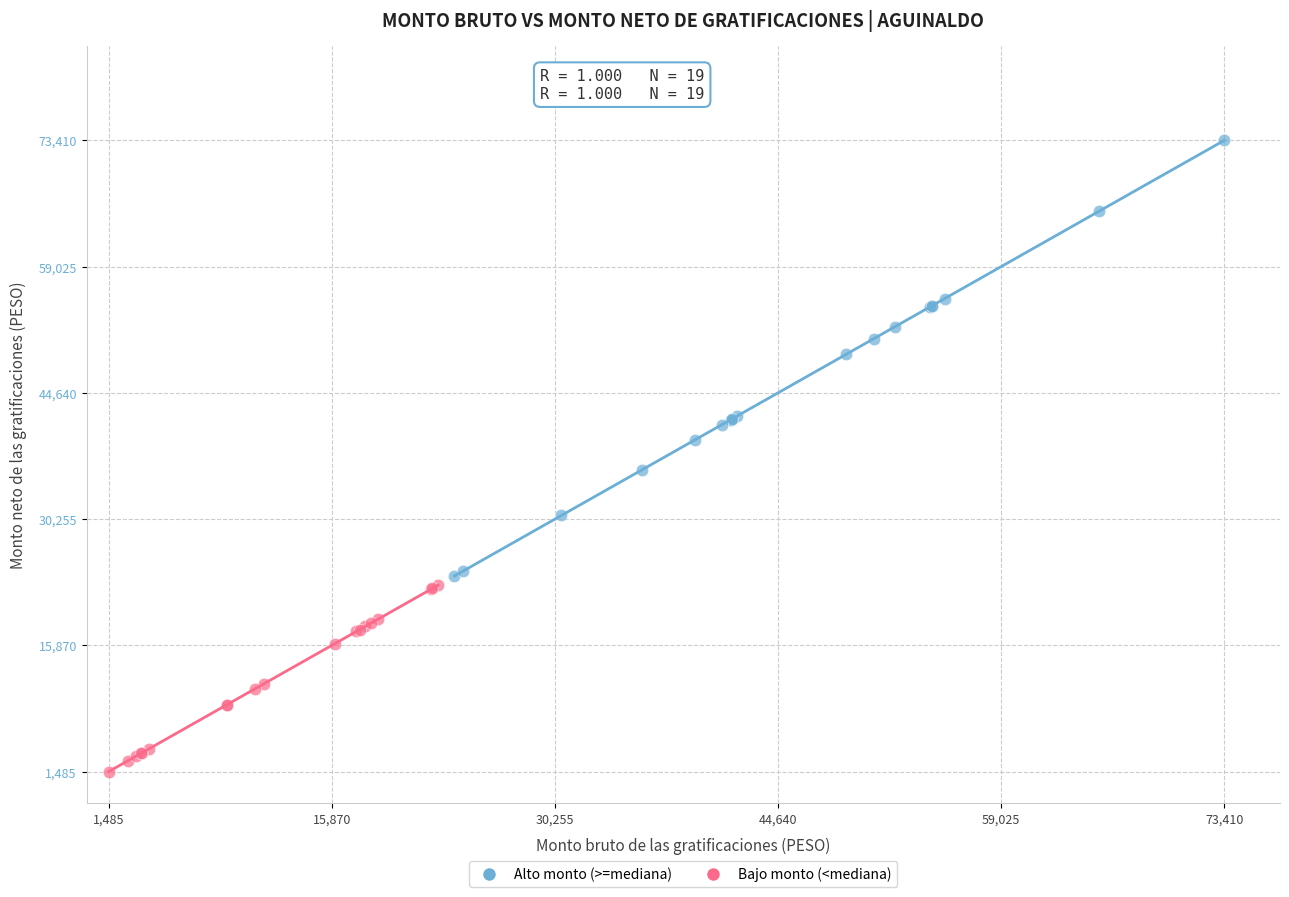

What are all the series names shown in the legend?

Alto monto (>=mediana), Bajo monto (<mediana)